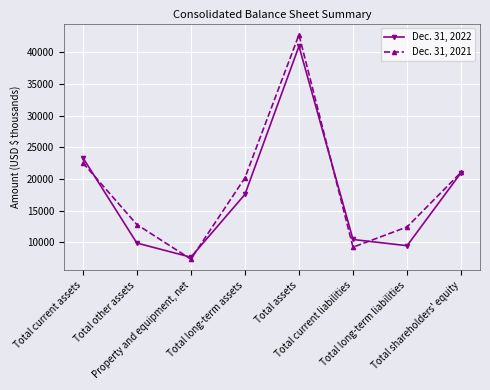

True or false: Dec. 31, 2022 has more than 0 points higher than both neighbors.

True